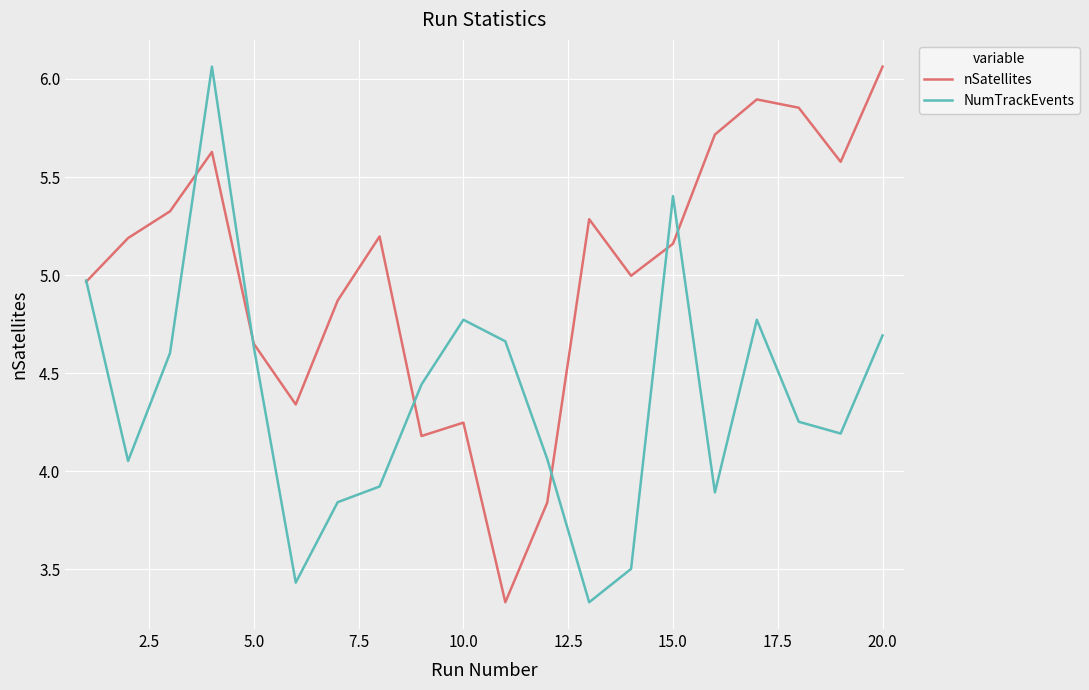

What are all the series names shown in the legend?

nSatellites, NumTrackEvents